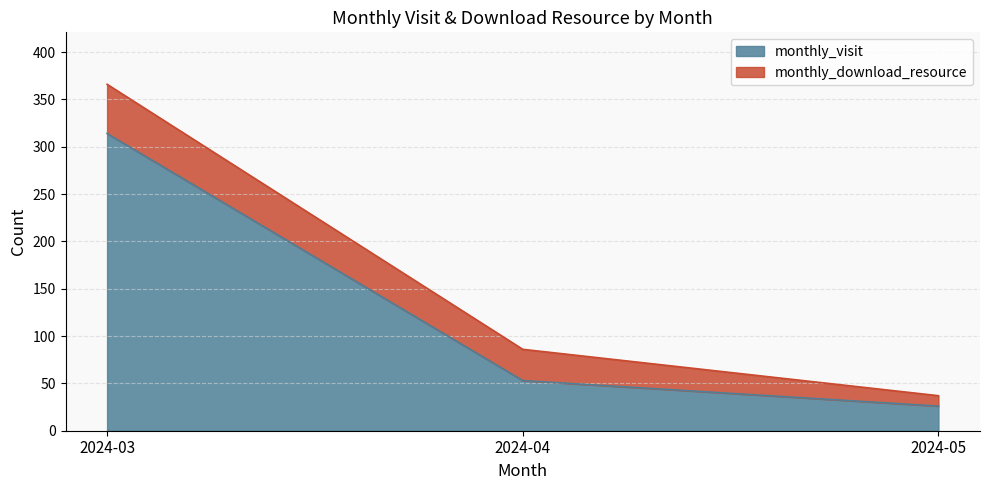

What is the change in value from 2024-04 to 2024-05?

-27